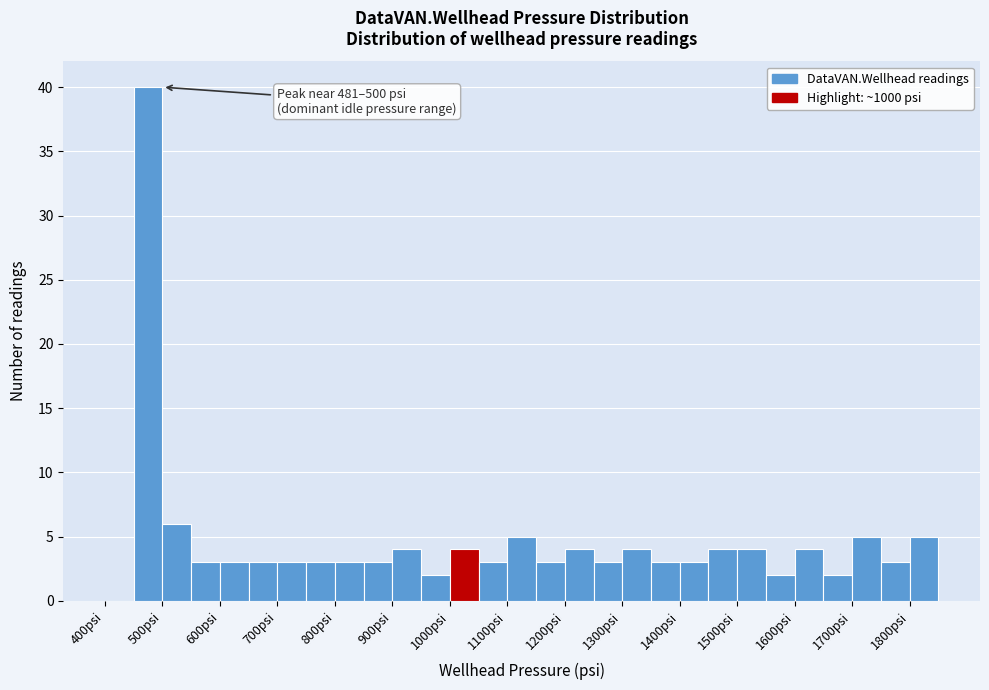

Over which range of the x-axis is the bar tallest?

450 to 500